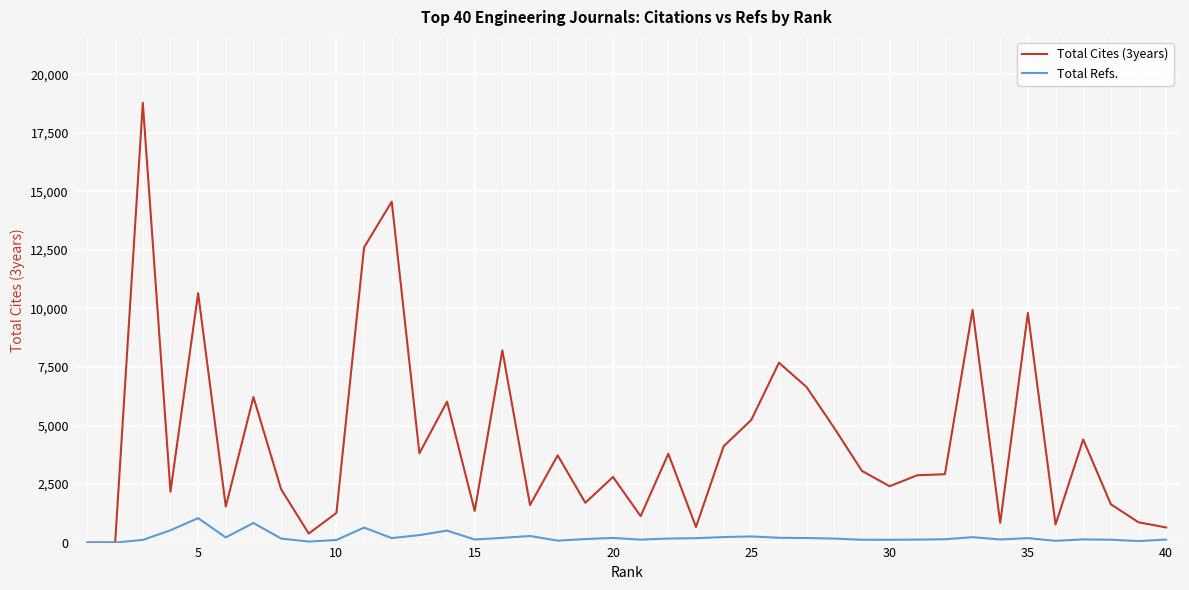

Rank the series by their maximum value, from highest to lowest.

Total Cites (3years), Total Refs.